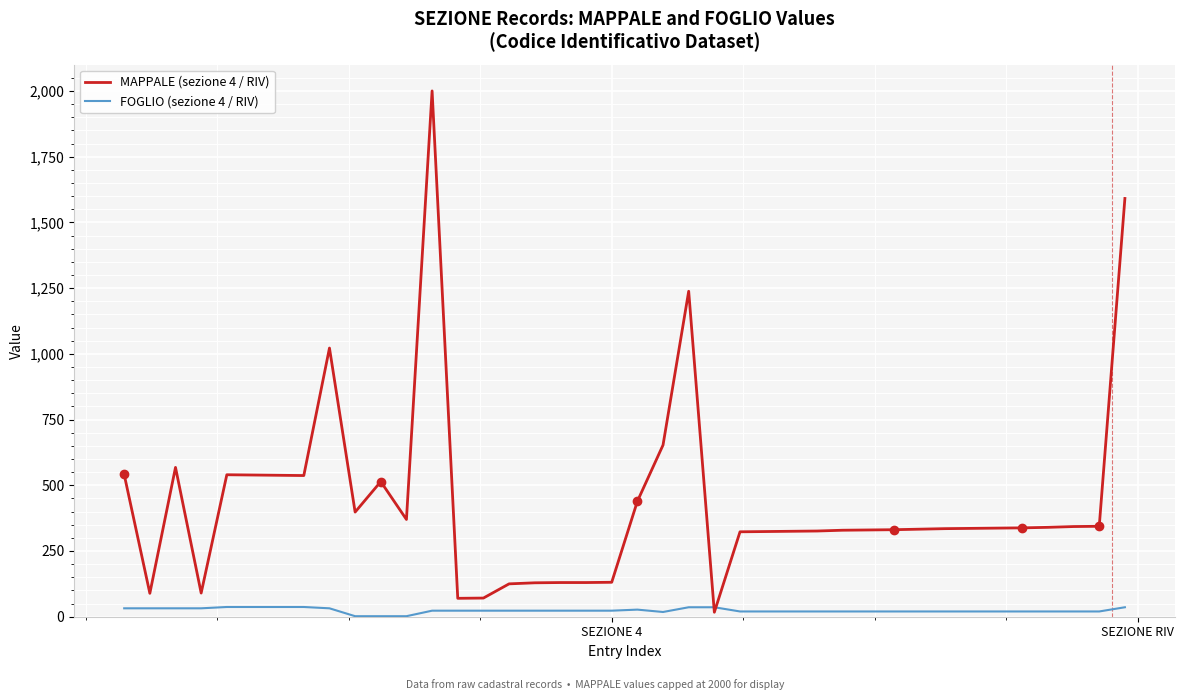

How many lines are shown in the chart?

2